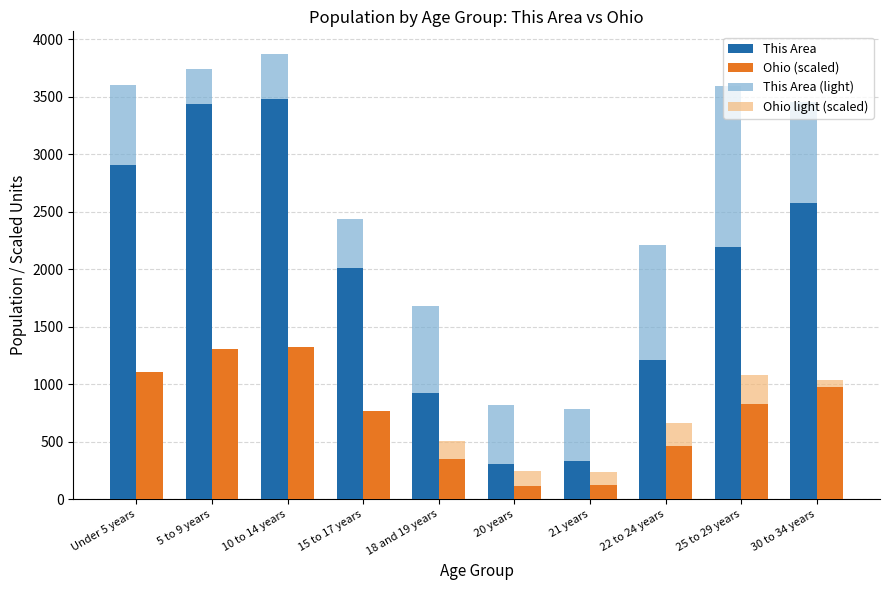

What is the total value across all series at 25 to 29 years?

7690.5